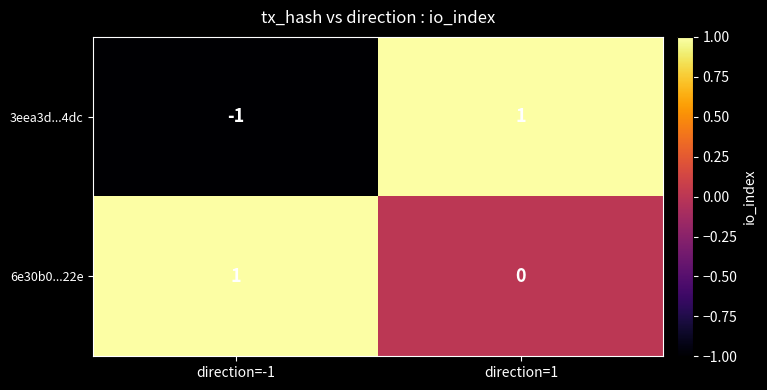

The 6e30b0...22e series shows 0 at direction=1. True or false?

True